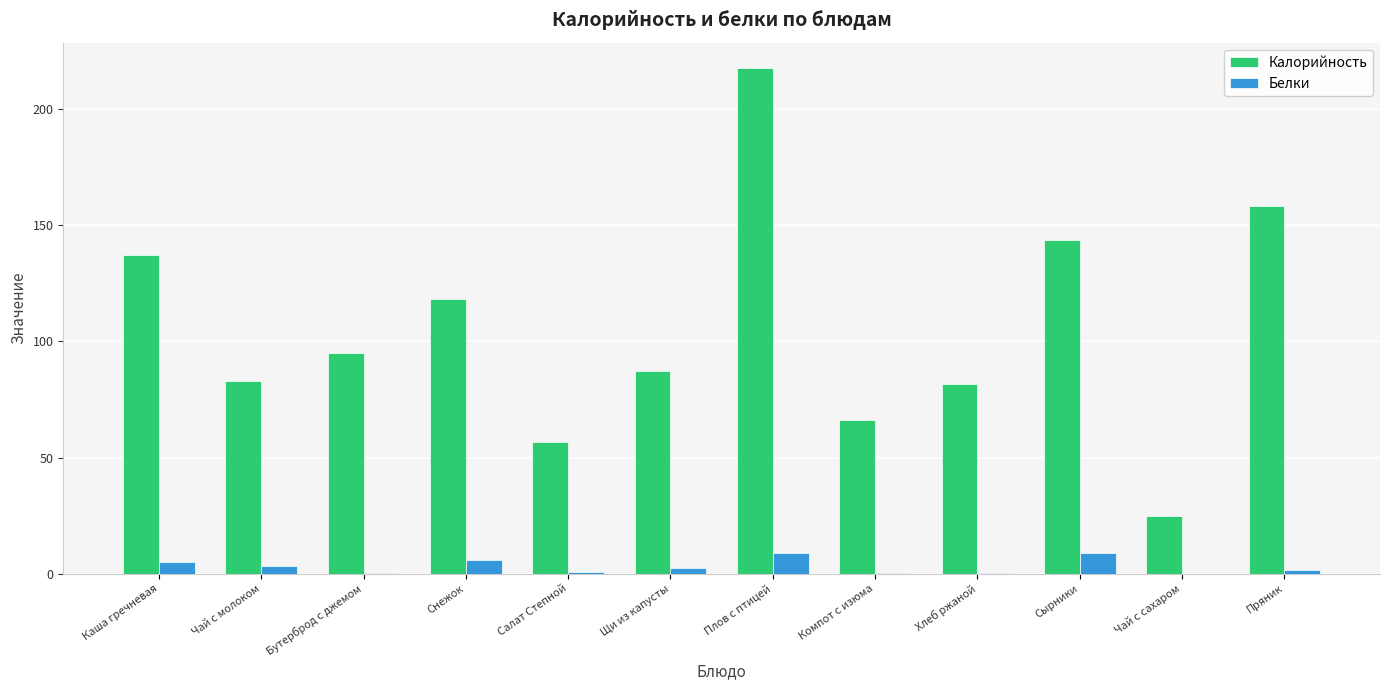

What is the approximate value of Белки at Салат Степной?

0.7